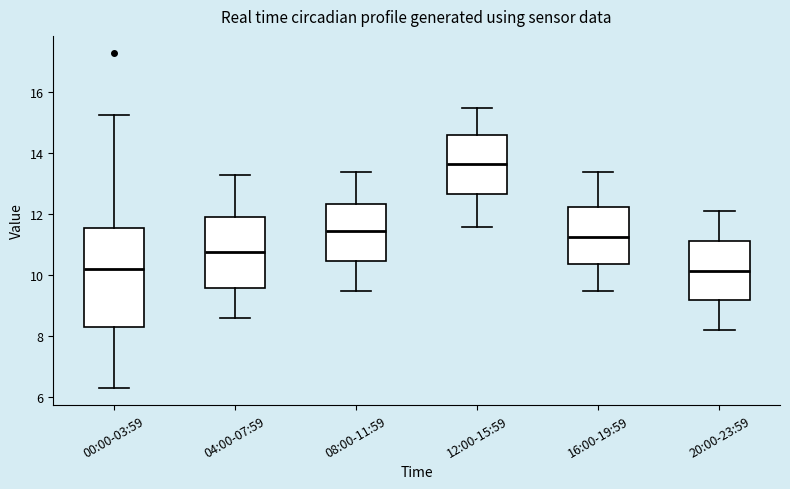

Reading left to right, read every box against the y-axis: the position of its median line, the range the box covers, and the ends of its whiskers. The values are not printed on the chart, so give them approximately, as read against the axis.

00:00-03:59: median 10.2, box 8.2 to 11.6, whiskers 6.4 to 15.2
04:00-07:59: median 10.8, box 9.6 to 12.0, whiskers 8.6 to 13.4
08:00-11:59: median 11.4, box 10.4 to 12.4, whiskers 9.6 to 13.4
12:00-15:59: median 13.6, box 12.6 to 14.6, whiskers 11.6 to 15.6
16:00-19:59: median 11.2, box 10.4 to 12.2, whiskers 9.6 to 13.4
20:00-23:59: median 10.2, box 9.2 to 11.2, whiskers 8.2 to 12.2